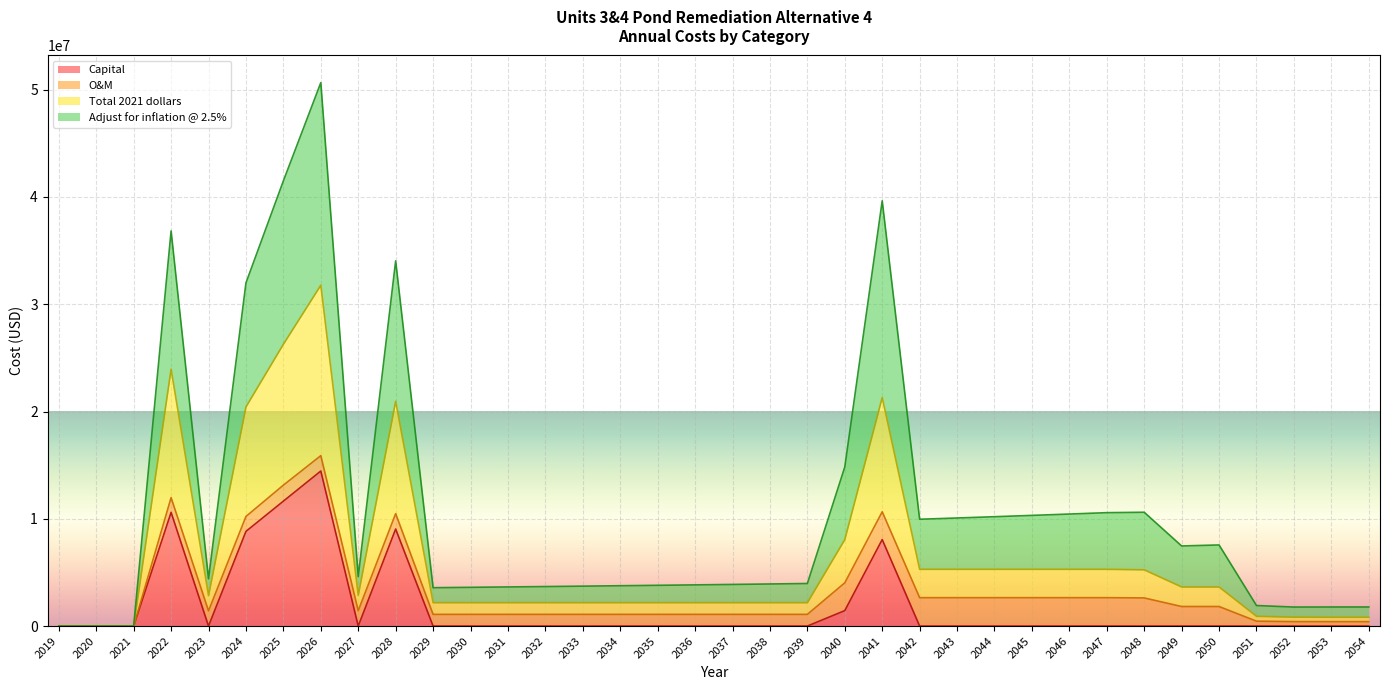

What is the highest value of the Capital series?

14454000.0